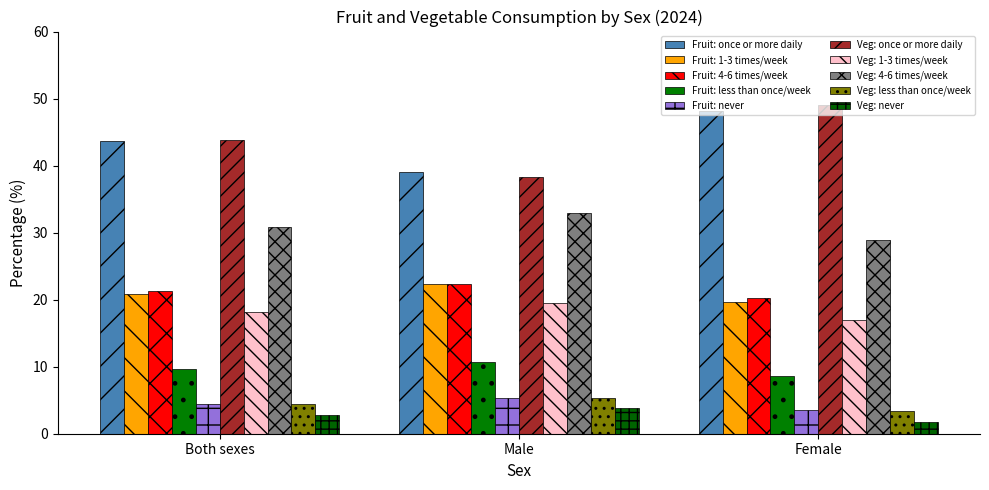

At which label does Veg: never first exceed 2?

Both sexes